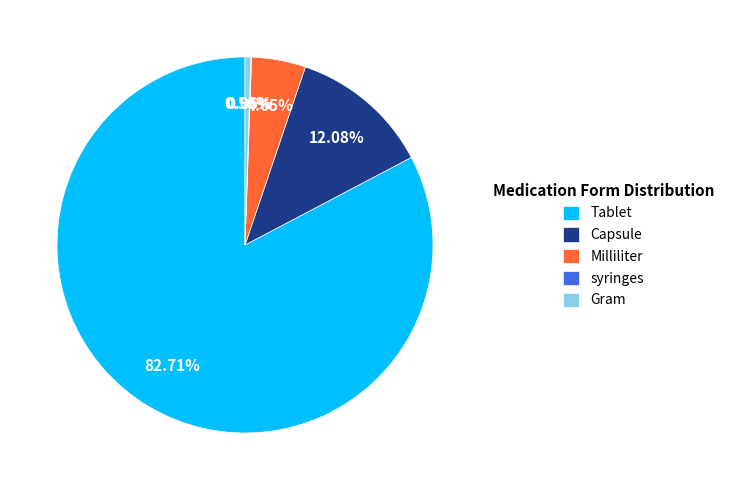

What is the largest slice in the pie chart?

Tablet